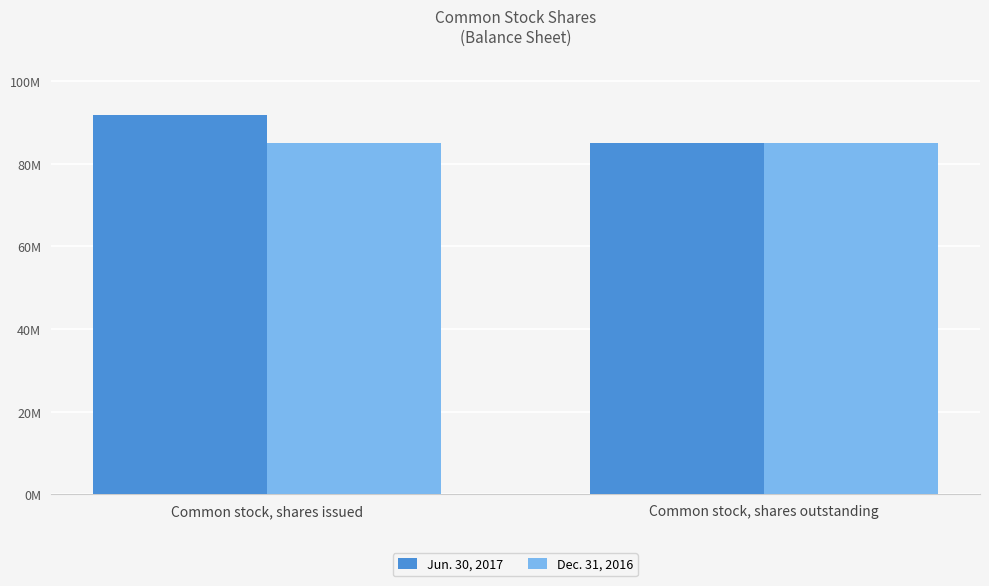

Does the chart contain stacked bars?

No